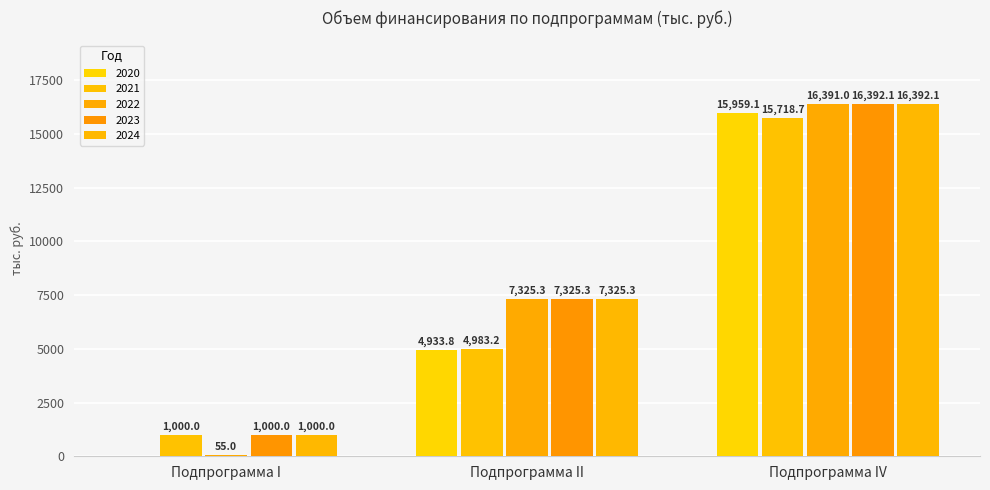

What is the value of the 2024 bar at the 2nd from the left?

7325.3